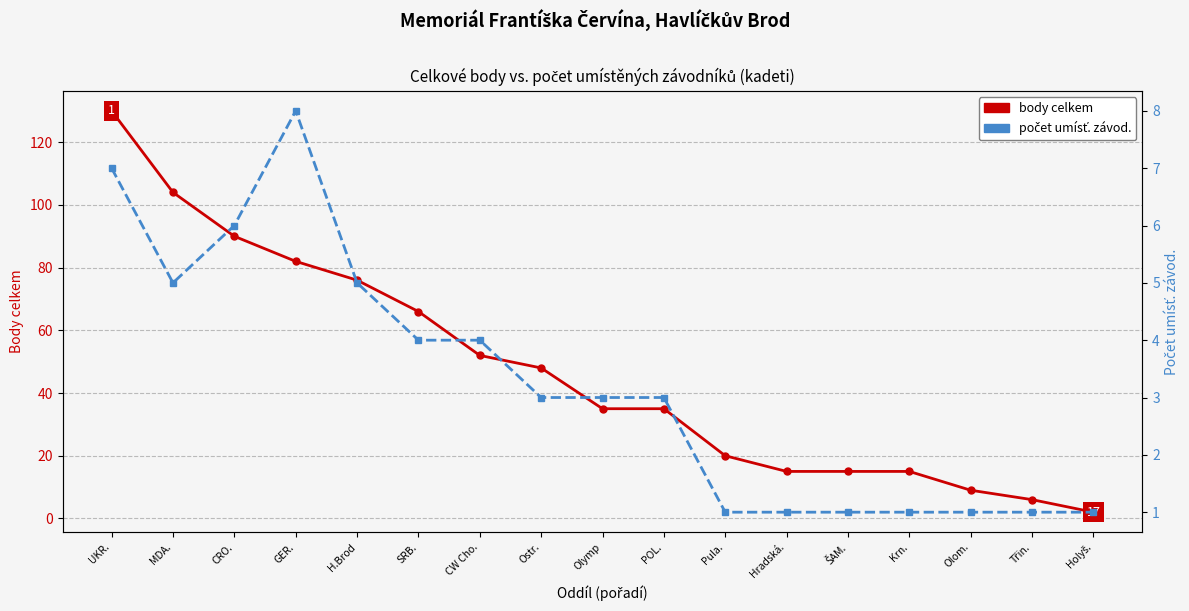

Between H.Brod and SRB., which series saw the biggest shift?

body celkem